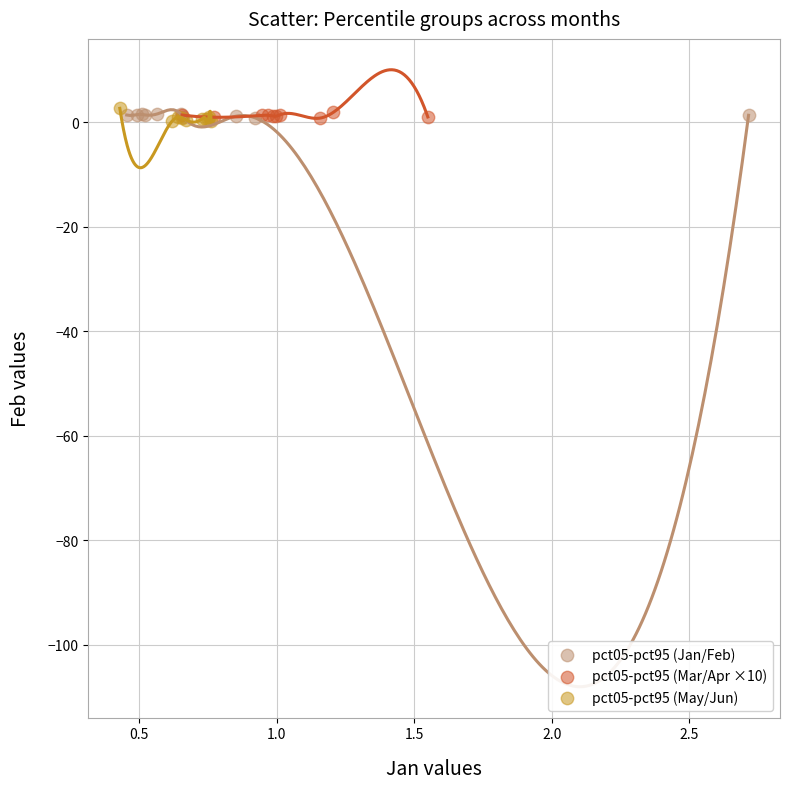

Which series has the widest spread of Y values?

pct05-pct95 (May/Jun)